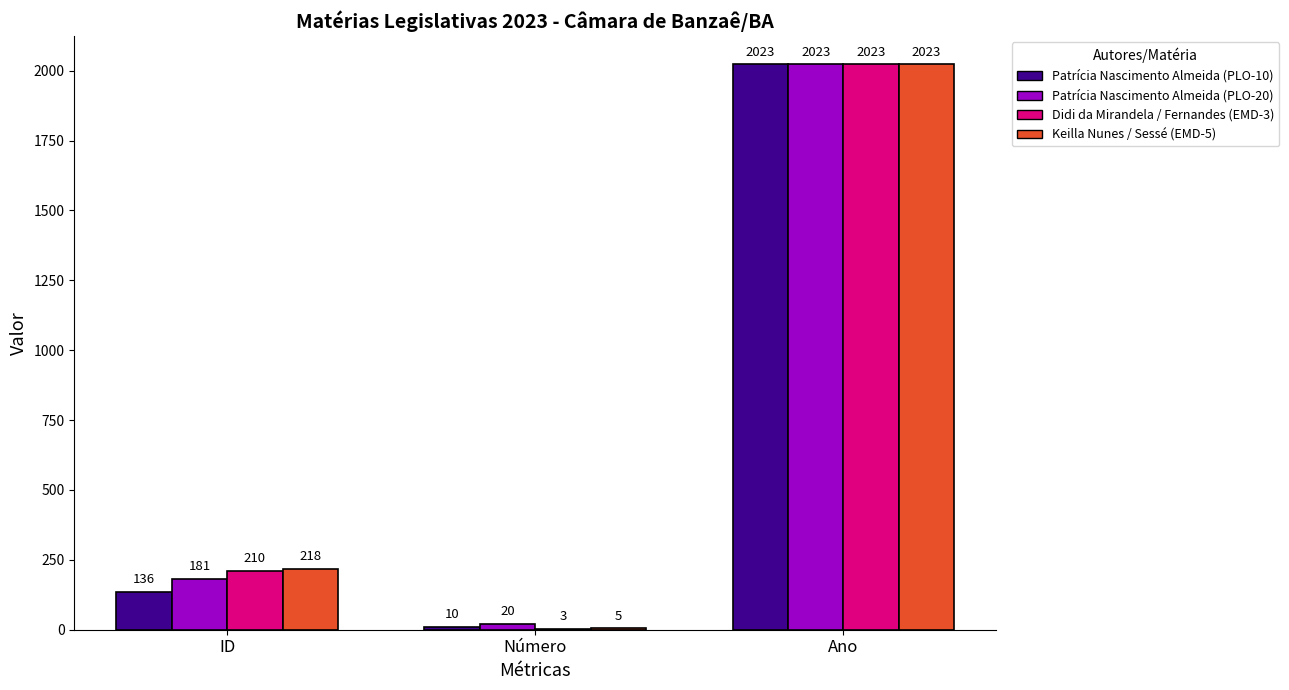

What is the difference between the Patrícia Nascimento Almeida (PLO-10) values at ID and Número?

126